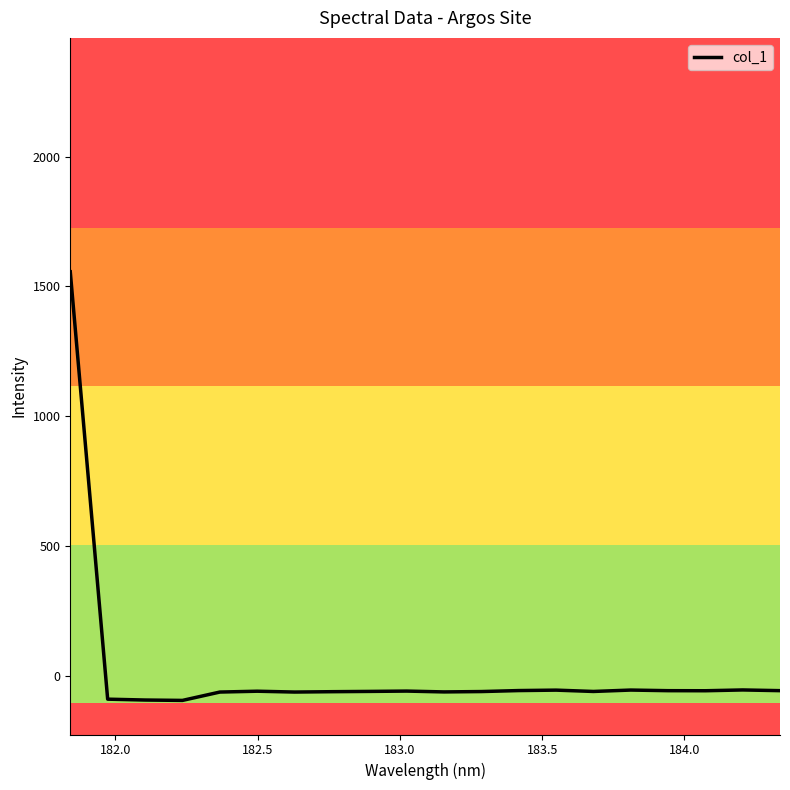

What is the average value?

18.1